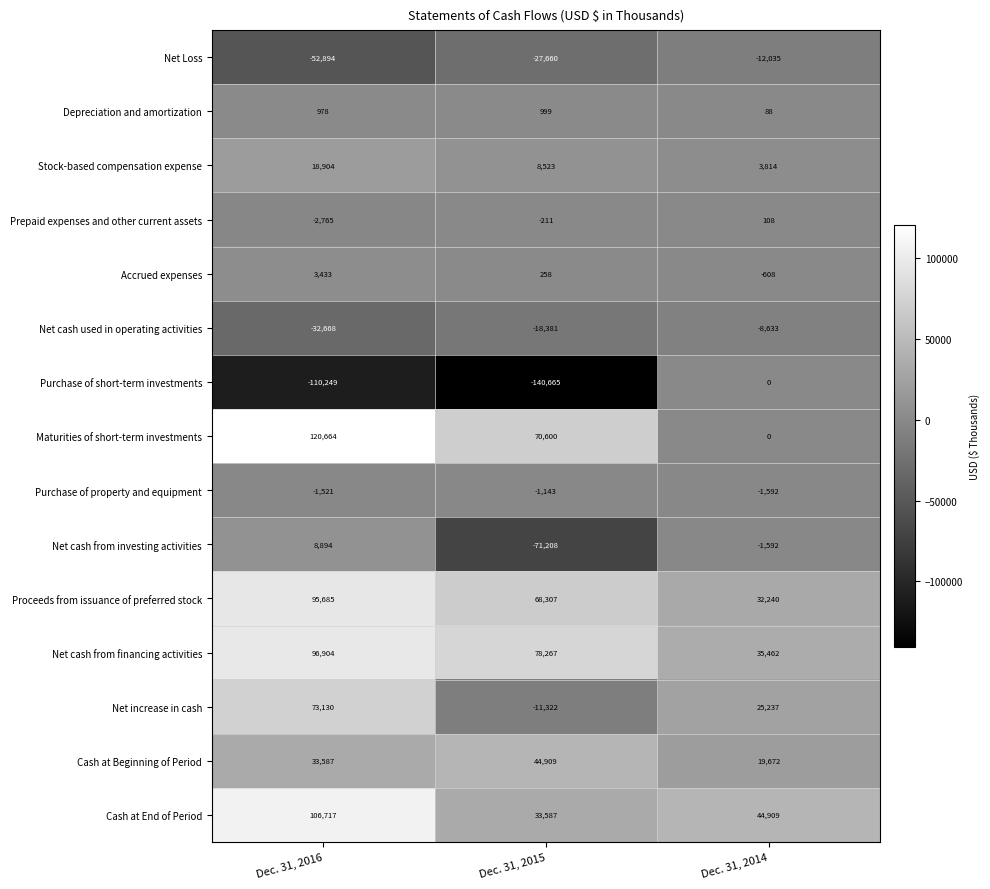

Rank the series at Dec. 31, 2016 from highest to lowest value.

Maturities of short-term investments, Cash at End of Period, Net cash from financing activities, Proceeds from issuance of preferred stock, Net increase in cash, Cash at Beginning of Period, Stock-based compensation expense, Net cash from investing activities, Accrued expenses, Depreciation and amortization, Purchase of property and equipment, Prepaid expenses and other current assets, Net cash used in operating activities, Net Loss, Purchase of short-term investments